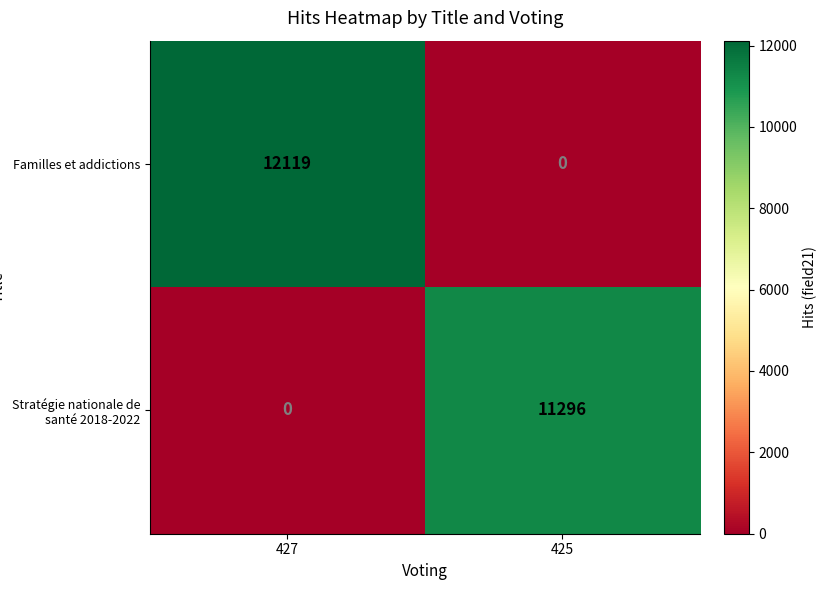

List the series in order of their peak value, highest first.

Familles et addictions, Stratégie nationale de santé 2018-2022